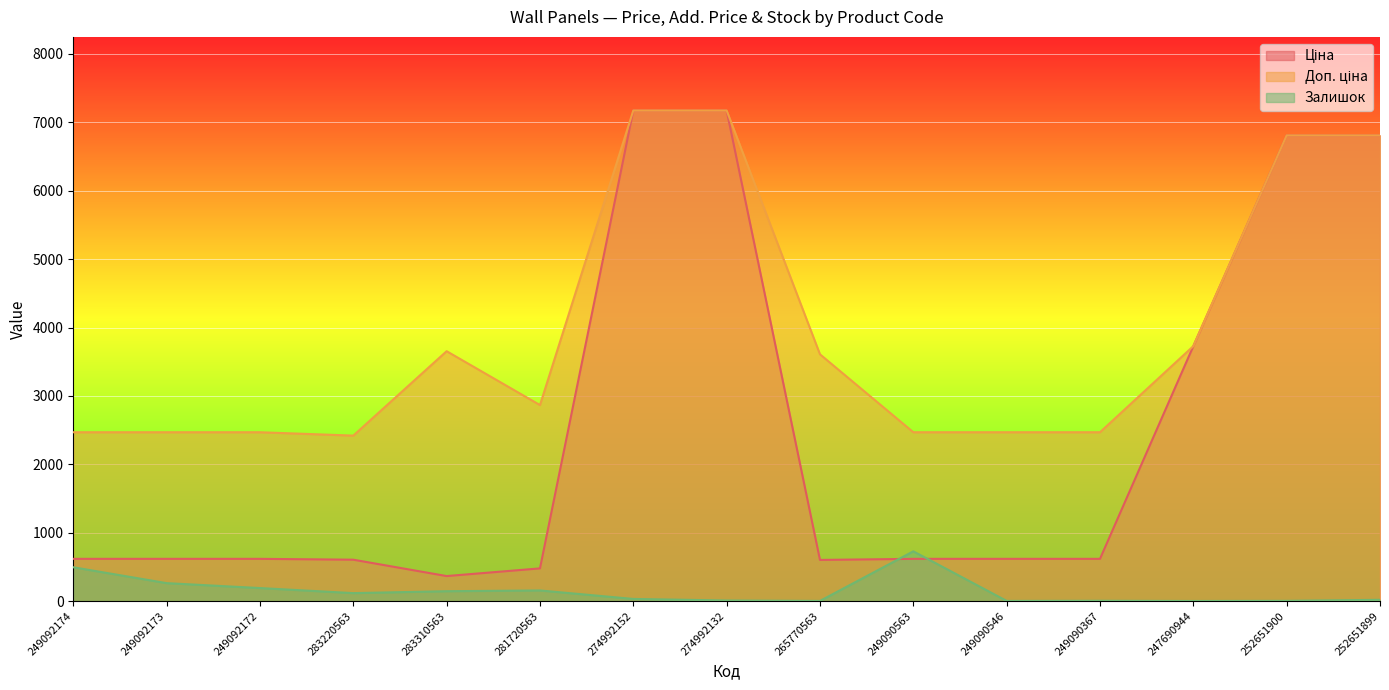

Between 283220563 and 249090546, which is larger?

249090546